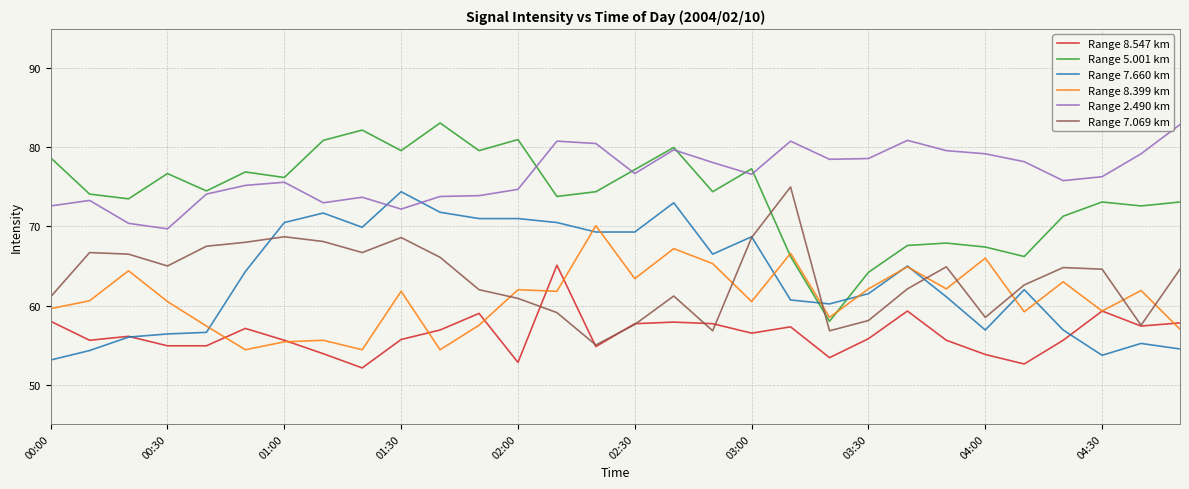

True or false: Range 5.001 km and Range 8.547 km intersect in this chart.

False